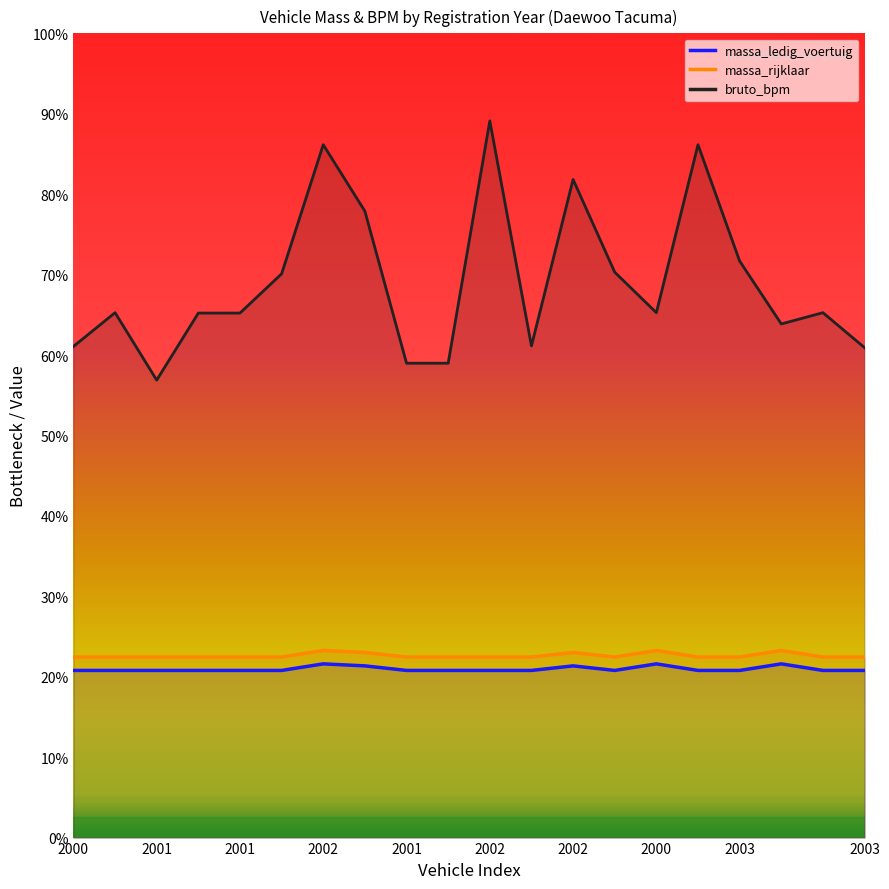

The bruto_bpm series shows 6865 at 2002. True or false?

False